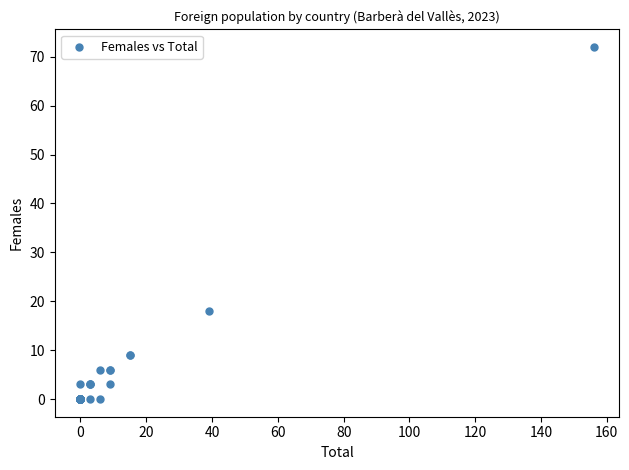

What Y value in the scatter plot is closest to 36?

18